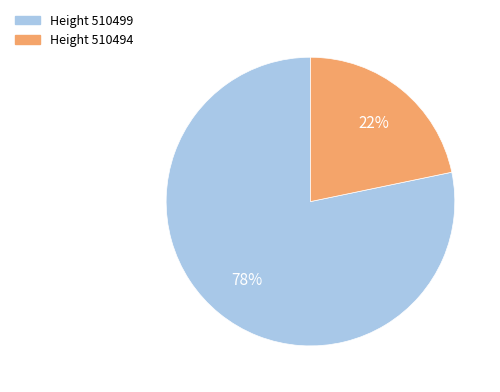

How many segments does this pie chart have?

2